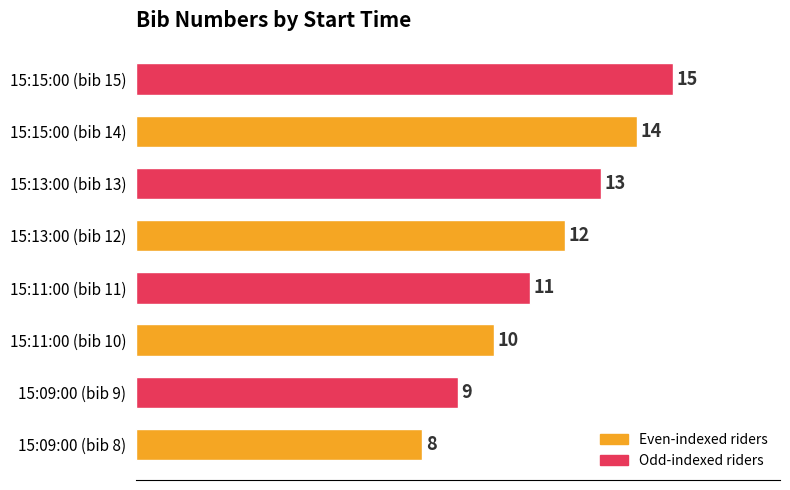

Reading bottom to top, list all the values displayed in this chart.

8	9	10	11	12	13	14	15